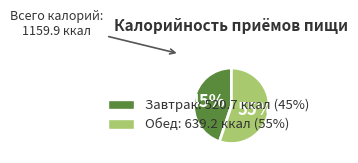

Is the sum of Обед and Завтрак greater than half?

Yes